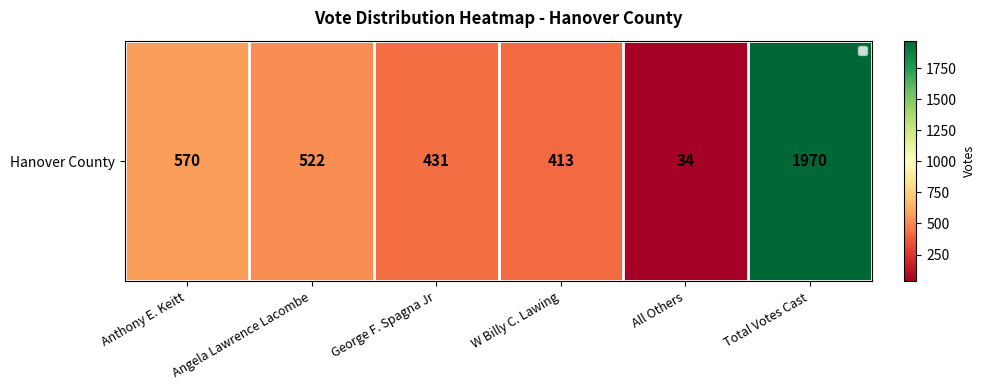

Reading left to right, list all the values displayed in this chart.

570	522	431	413	34	1970